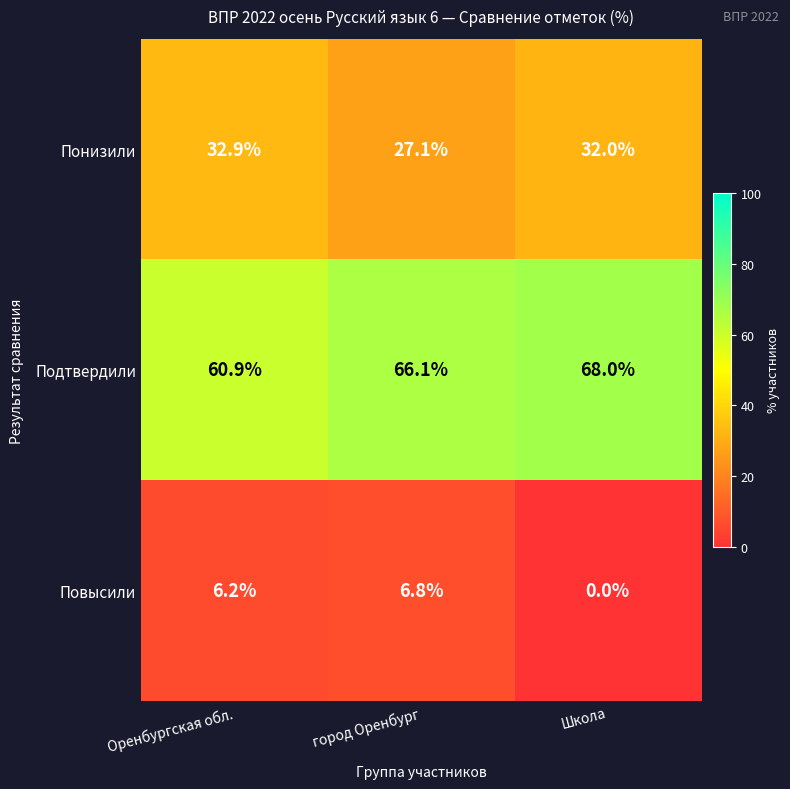

Which series has the largest total across all categories?

Подтвердили